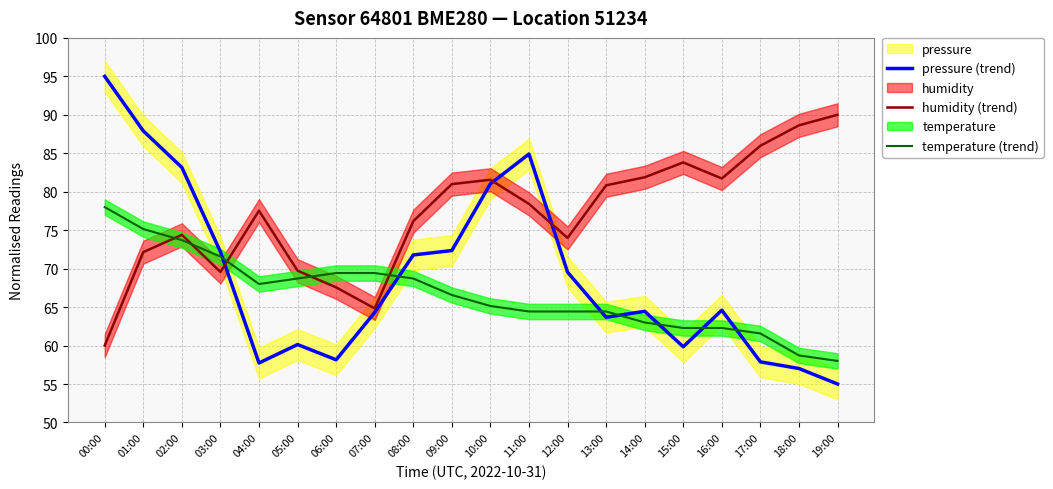

The value of temperature (trend) at 06:00 is 69.4. True or false?

True